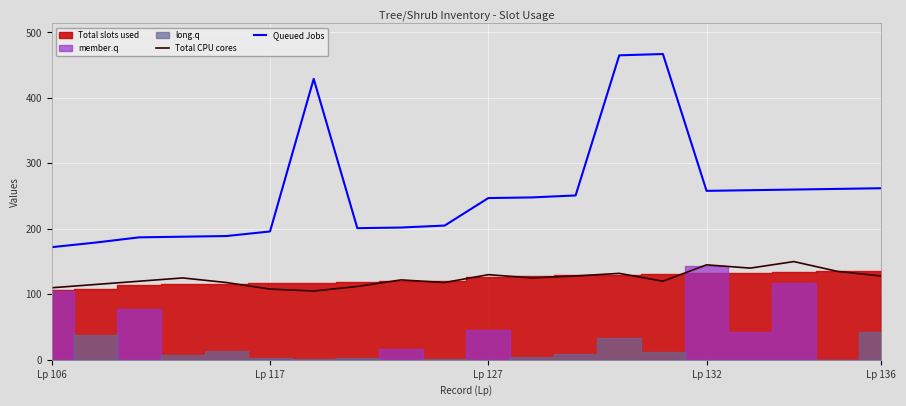

True or false: Total CPU cores and Queued Jobs intersect in this chart.

False